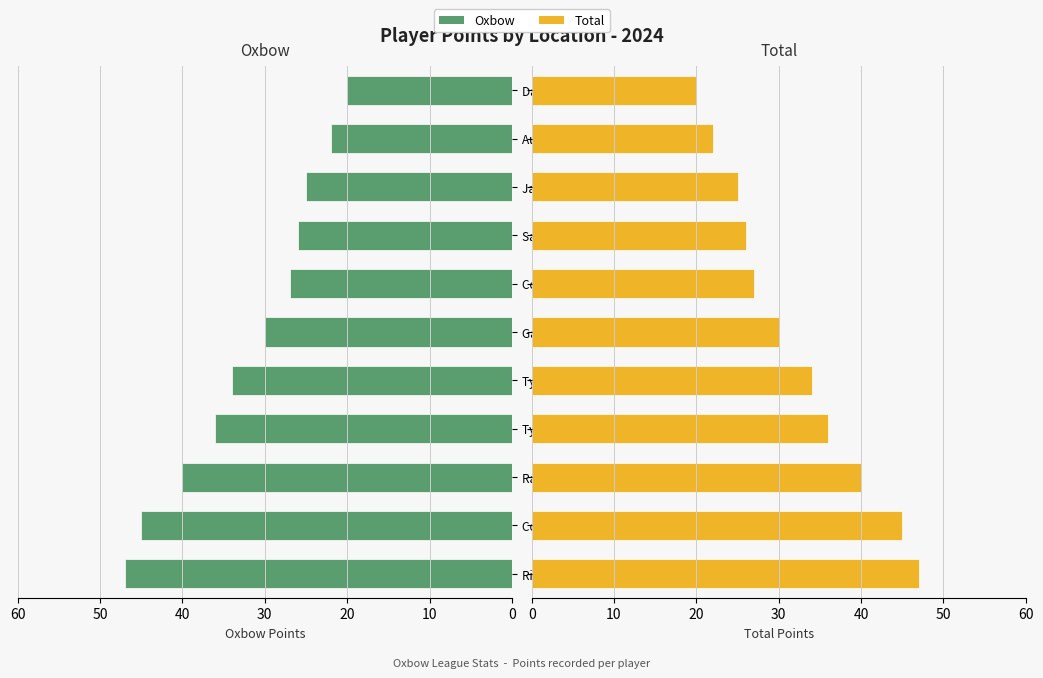

Between Cole Barnstable and Dante Nelson, which is larger?

Cole Barnstable